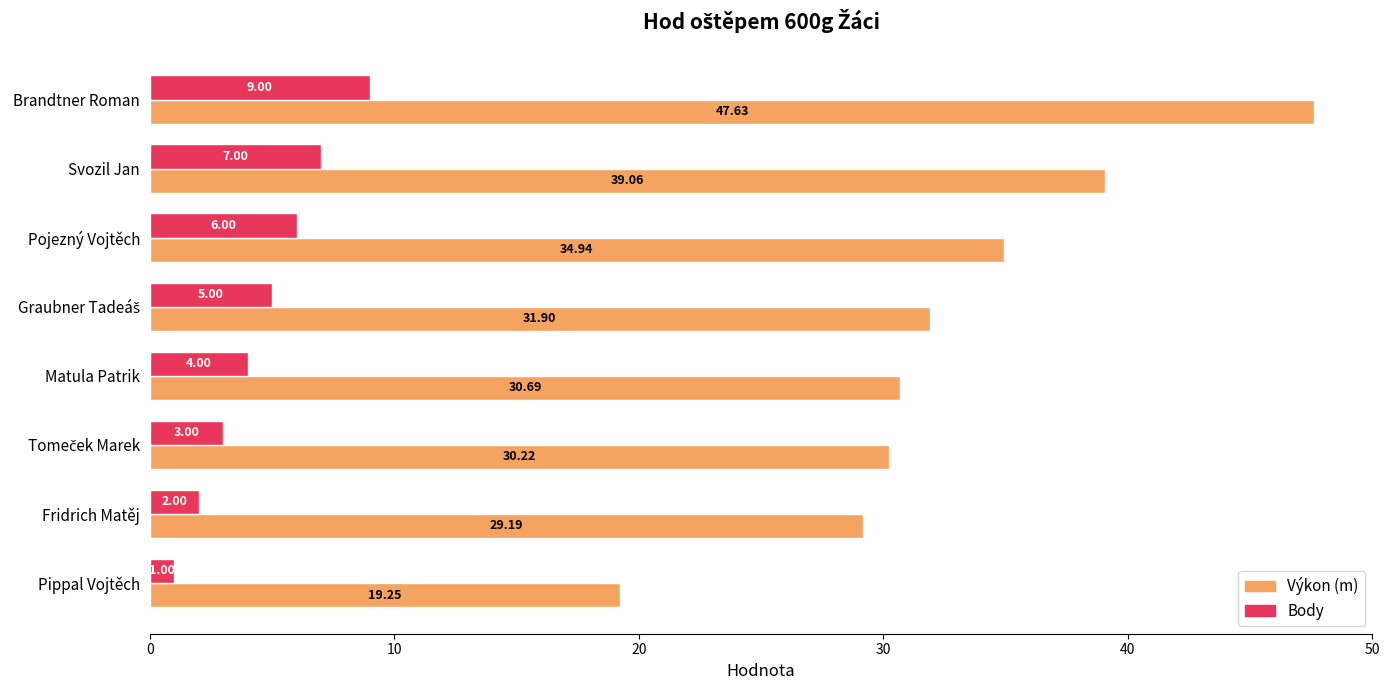

How many data points does each series have?

8